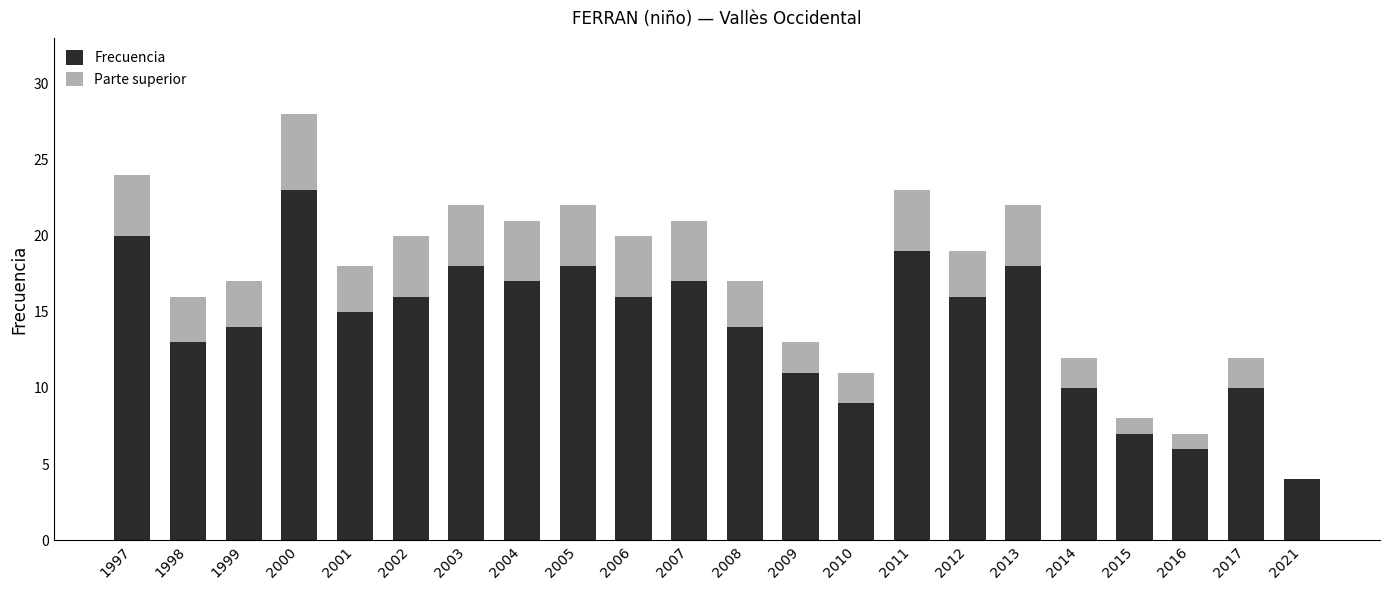

True or false: Frecuencia has a value of 5 at 2004.

False